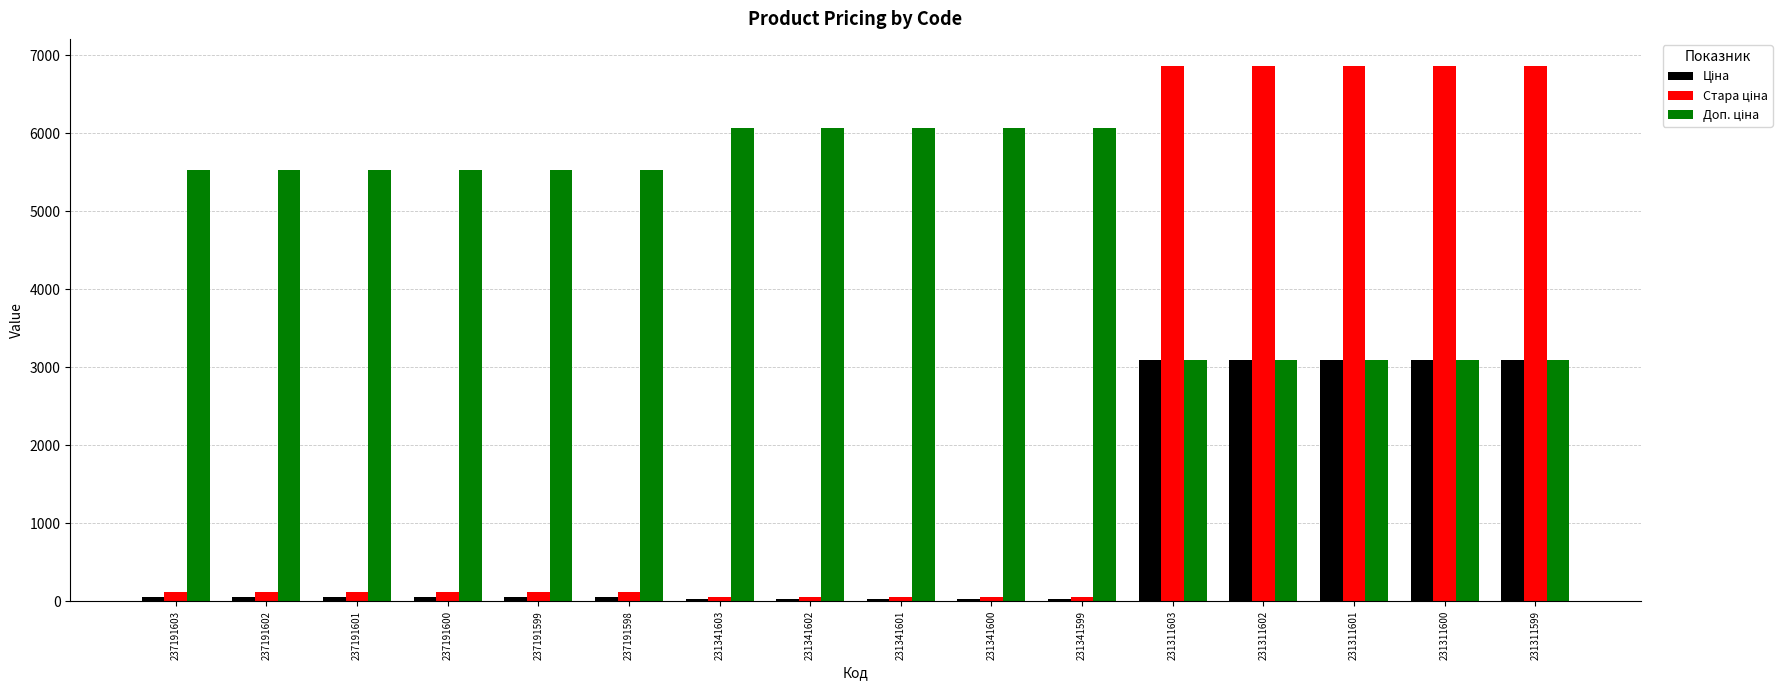

What is the greatest value displayed?

6869.4